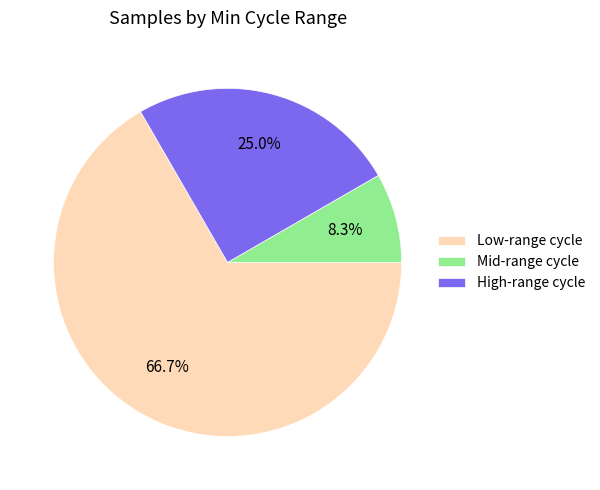

Rank the categories by value from highest to lowest.

Low-range cycle, High-range cycle, Mid-range cycle